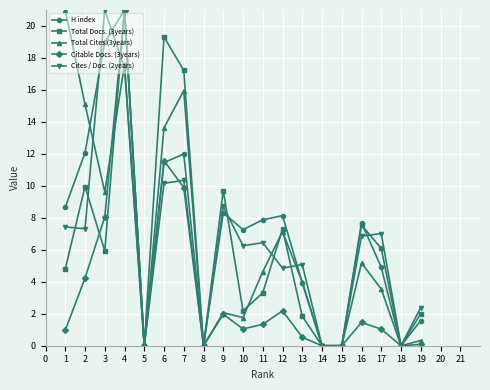

What is the sum of the Total Docs. (3years) values at 17 and 12?

13.4